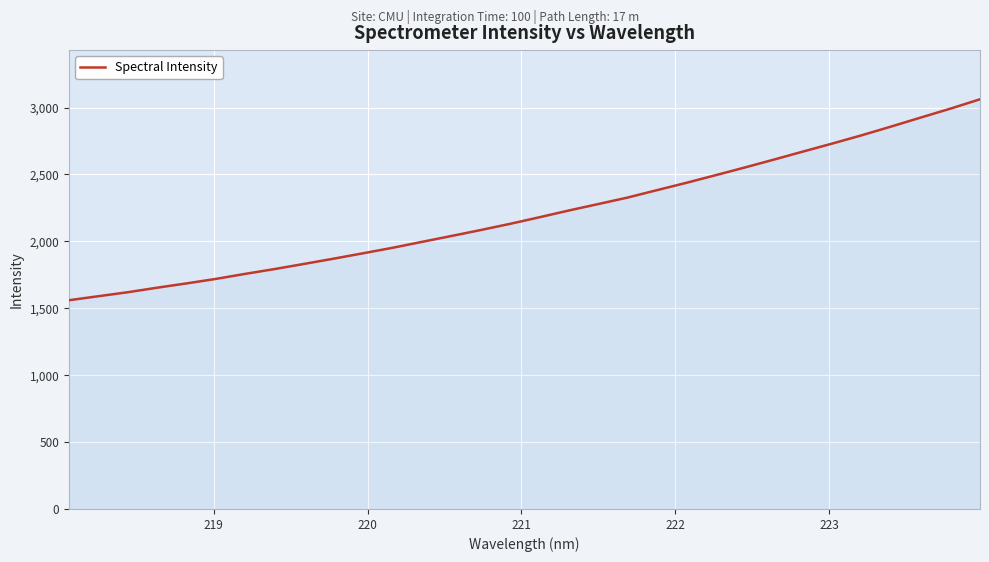

What is the sum of all values?

70745.3